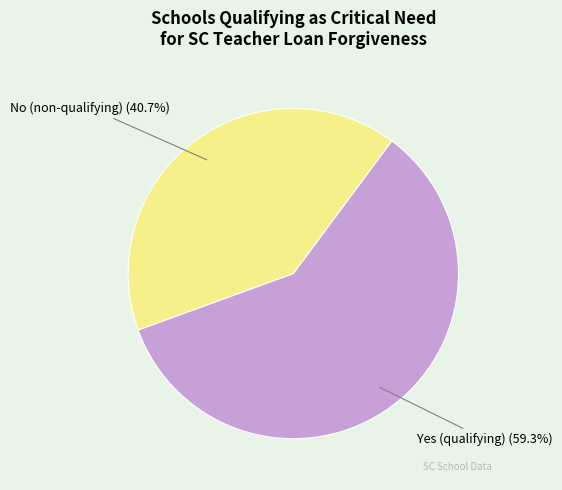

What portion of the pie excludes No (non-qualifying)?

59.3%